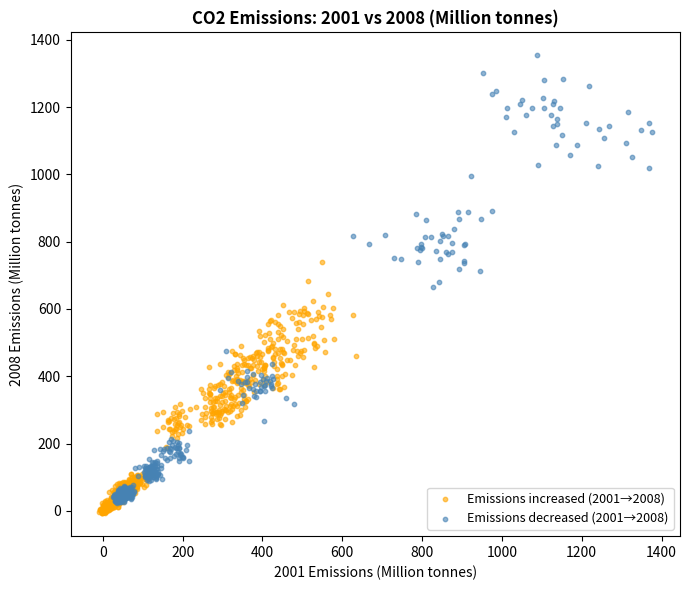

Which series has the widest spread of Y values?

Emissions decreased (2001→2008)